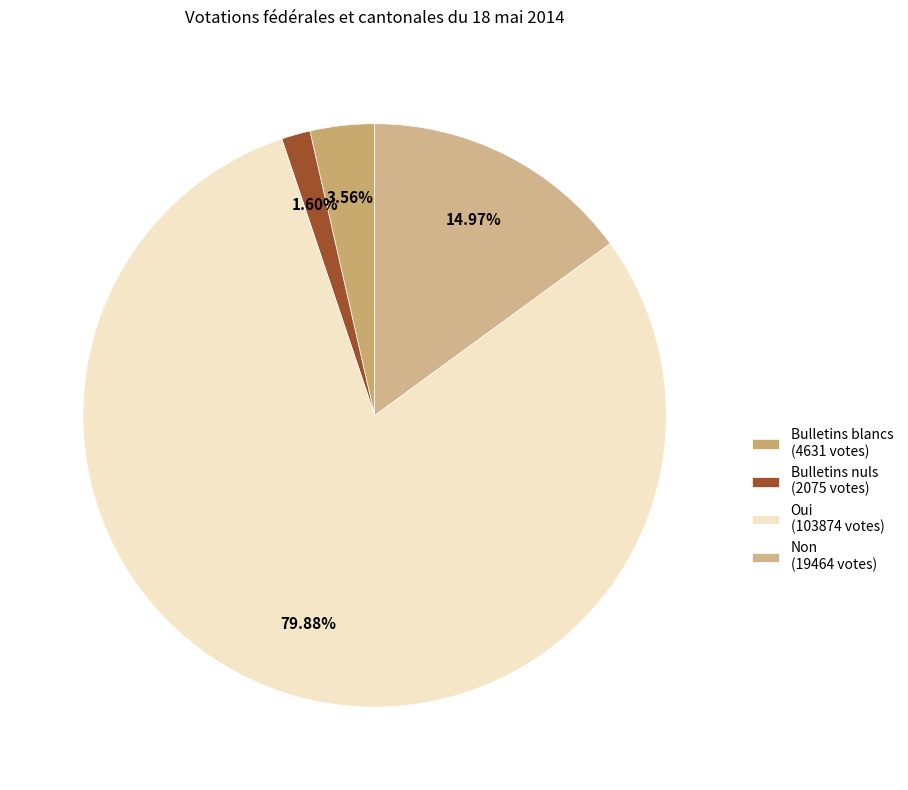

Rank the categories by value from highest to lowest.

Oui (103874 votes), Non (19464 votes), Bulletins blancs (4631 votes), Bulletins nuls (2075 votes)